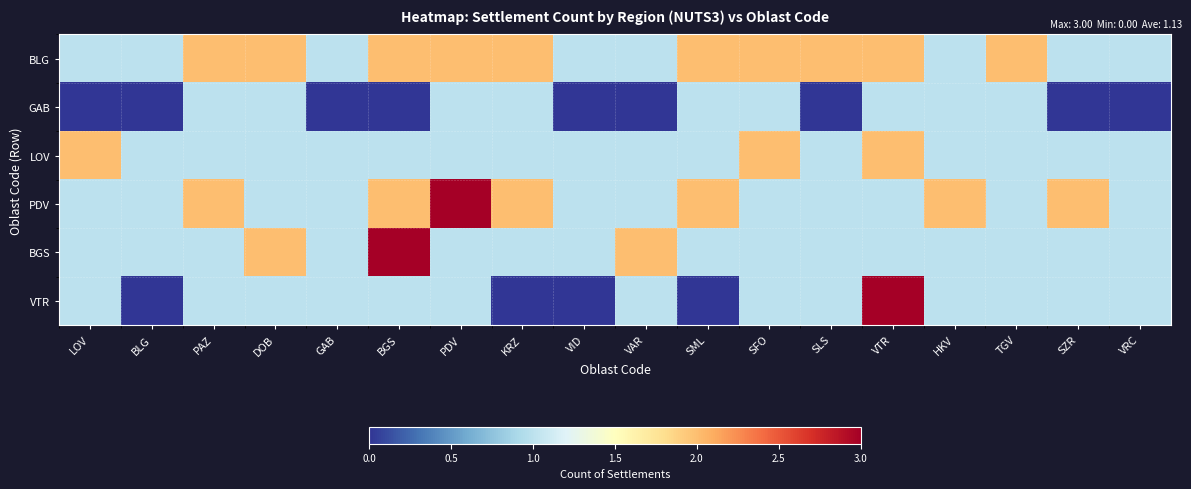

Which label corresponds to the smallest value in the chart?

LOV